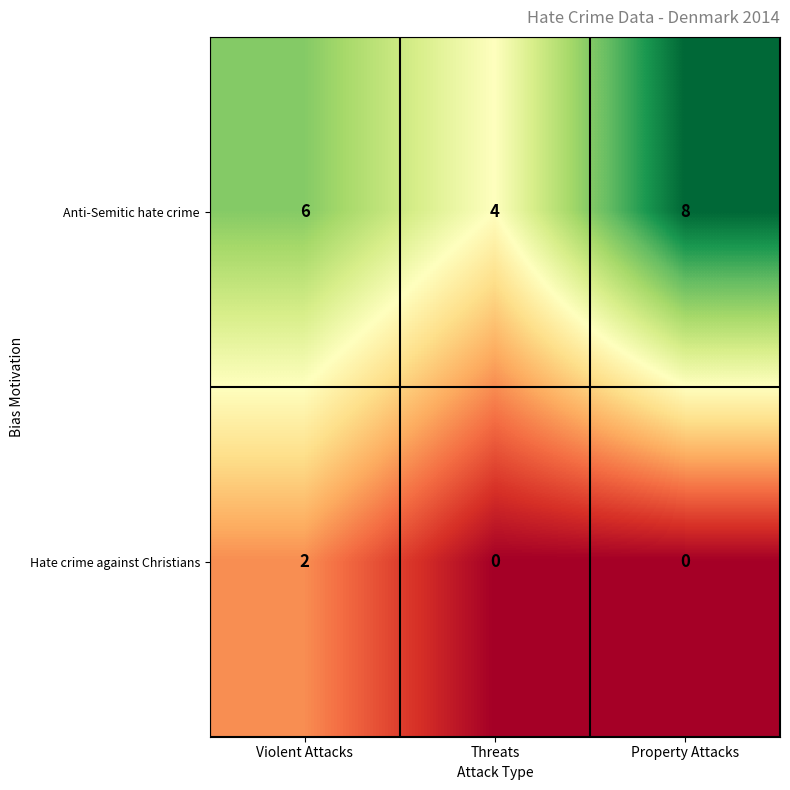

How many categories are shown in the chart?

3